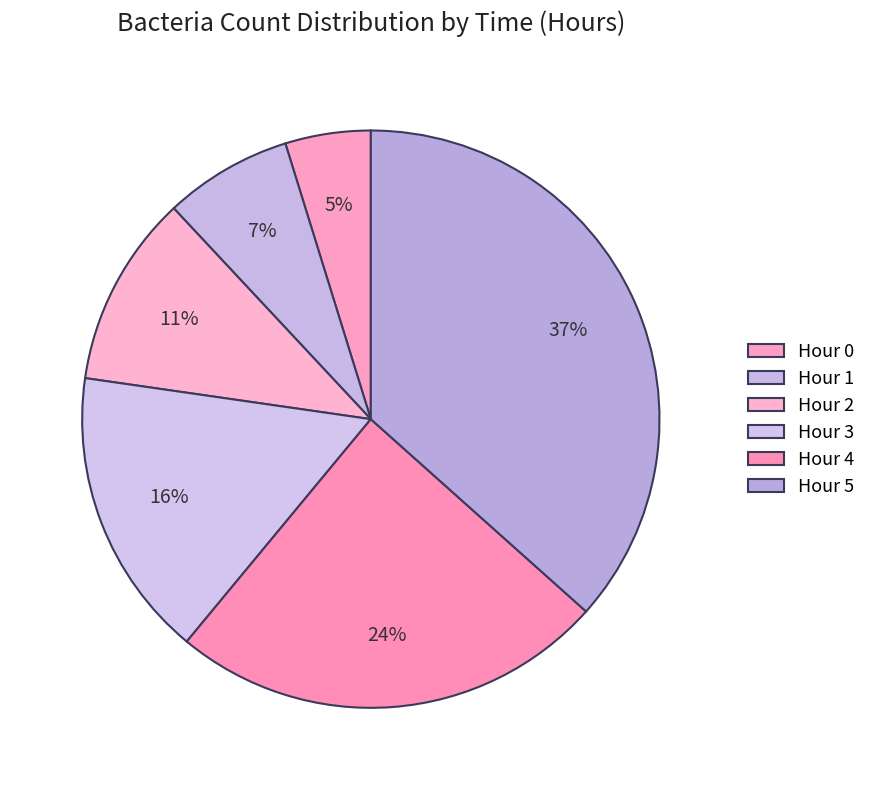

How many slices are in this pie chart?

6